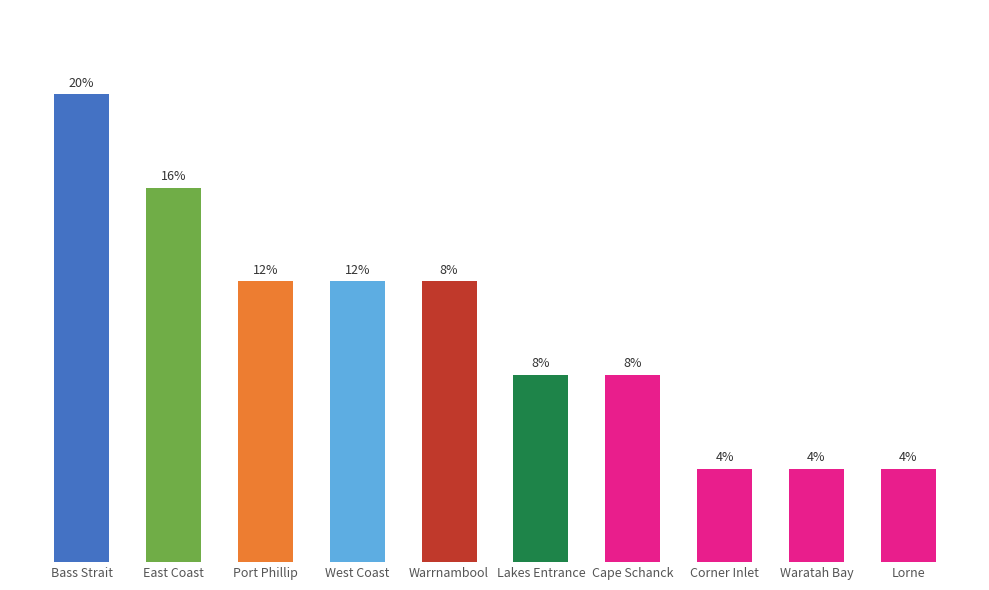

Between Waratah Bay and Warrnambool, which is larger?

Warrnambool